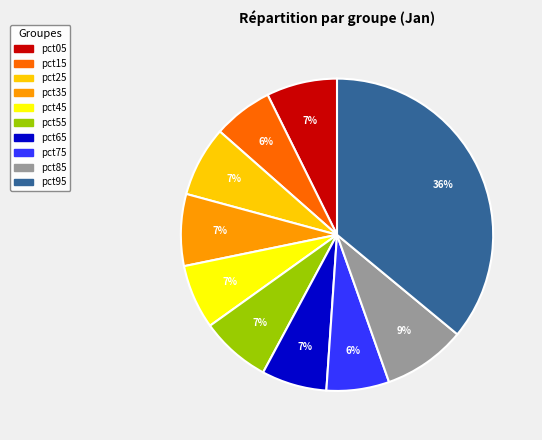

To the nearest percent, what portion does pct85 represent?

9%